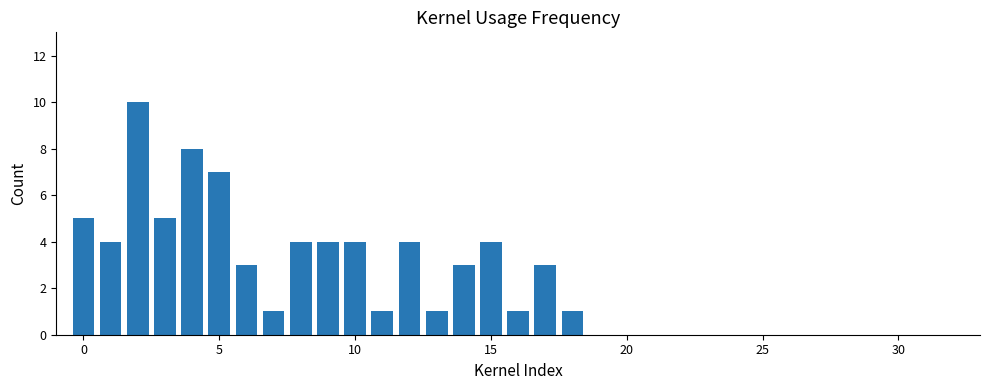

What is the greatest value displayed?

10